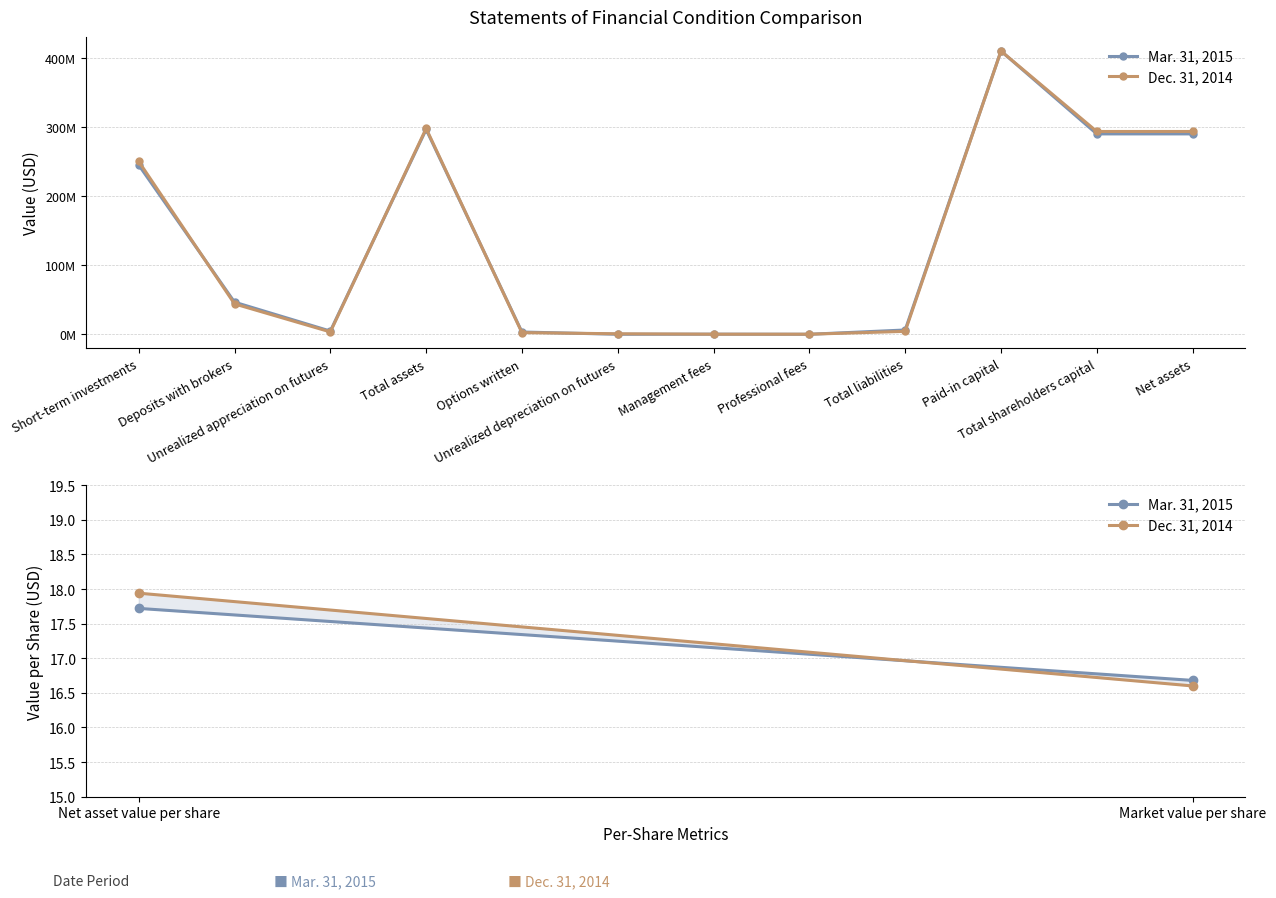

How many values in the Dec. 31, 2014 series are below 17?

1